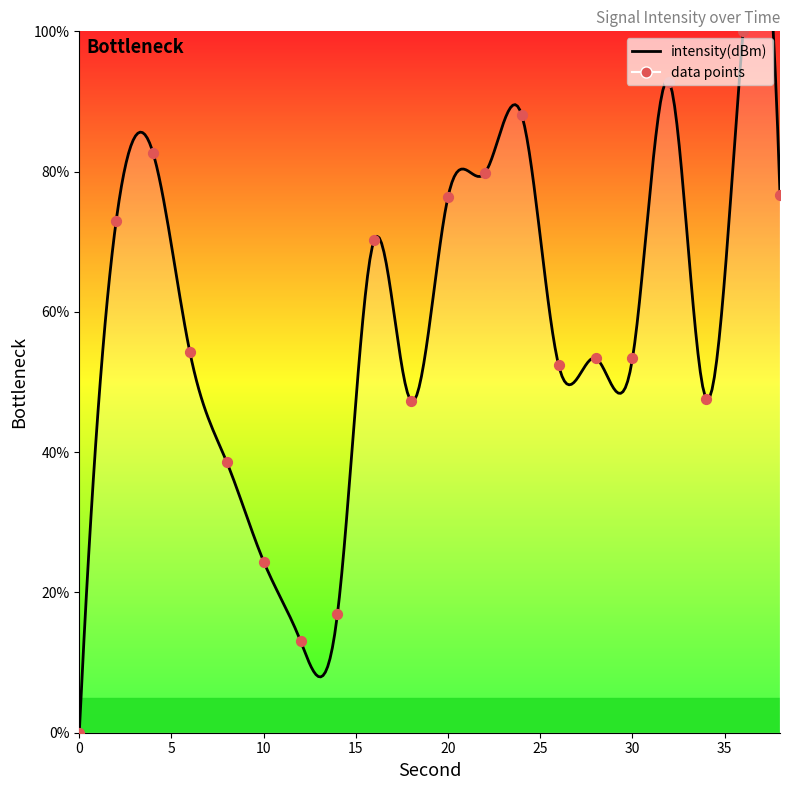

What is the change in value from 24 to 26?

-35.6